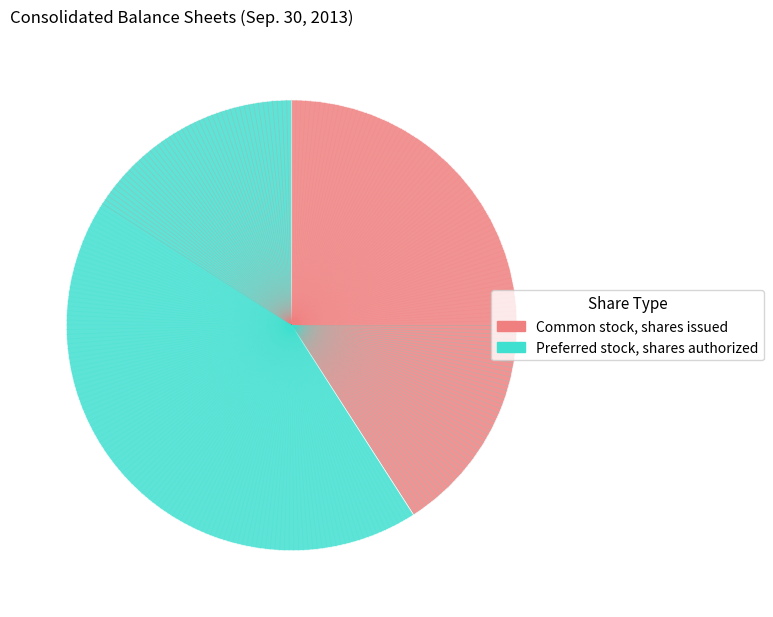

Between Preferred stock, shares authorized and Common stock, shares issued, which is larger?

Preferred stock, shares authorized